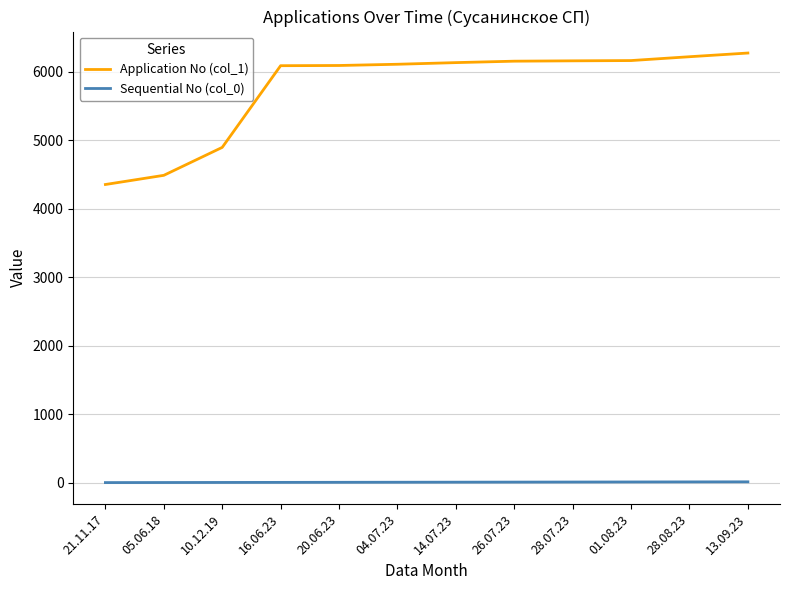

True or false: Application No (col_1) and Sequential No (col_0) cross at least once.

False